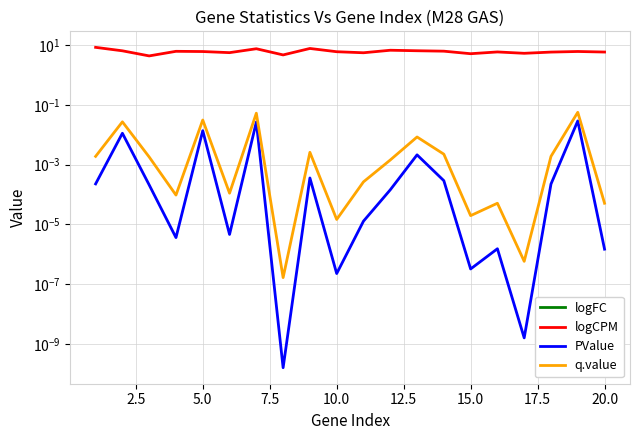

True or false: q.value has more than 0 interior local peaks.

True